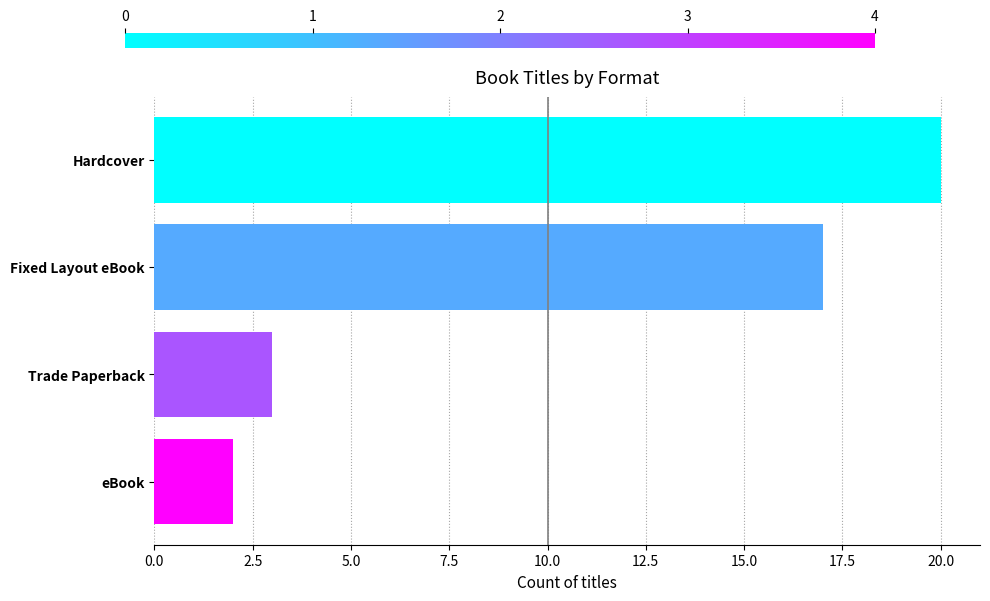

Reading top to bottom, what are all the values shown in this chart?

20	17	3	2